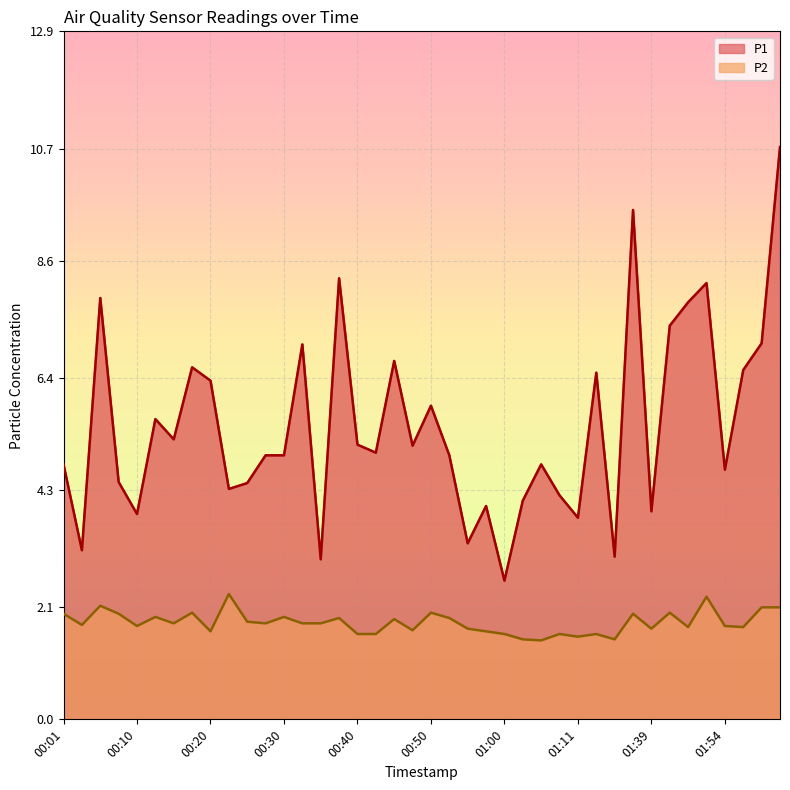

How many categories are shown in the chart?

40